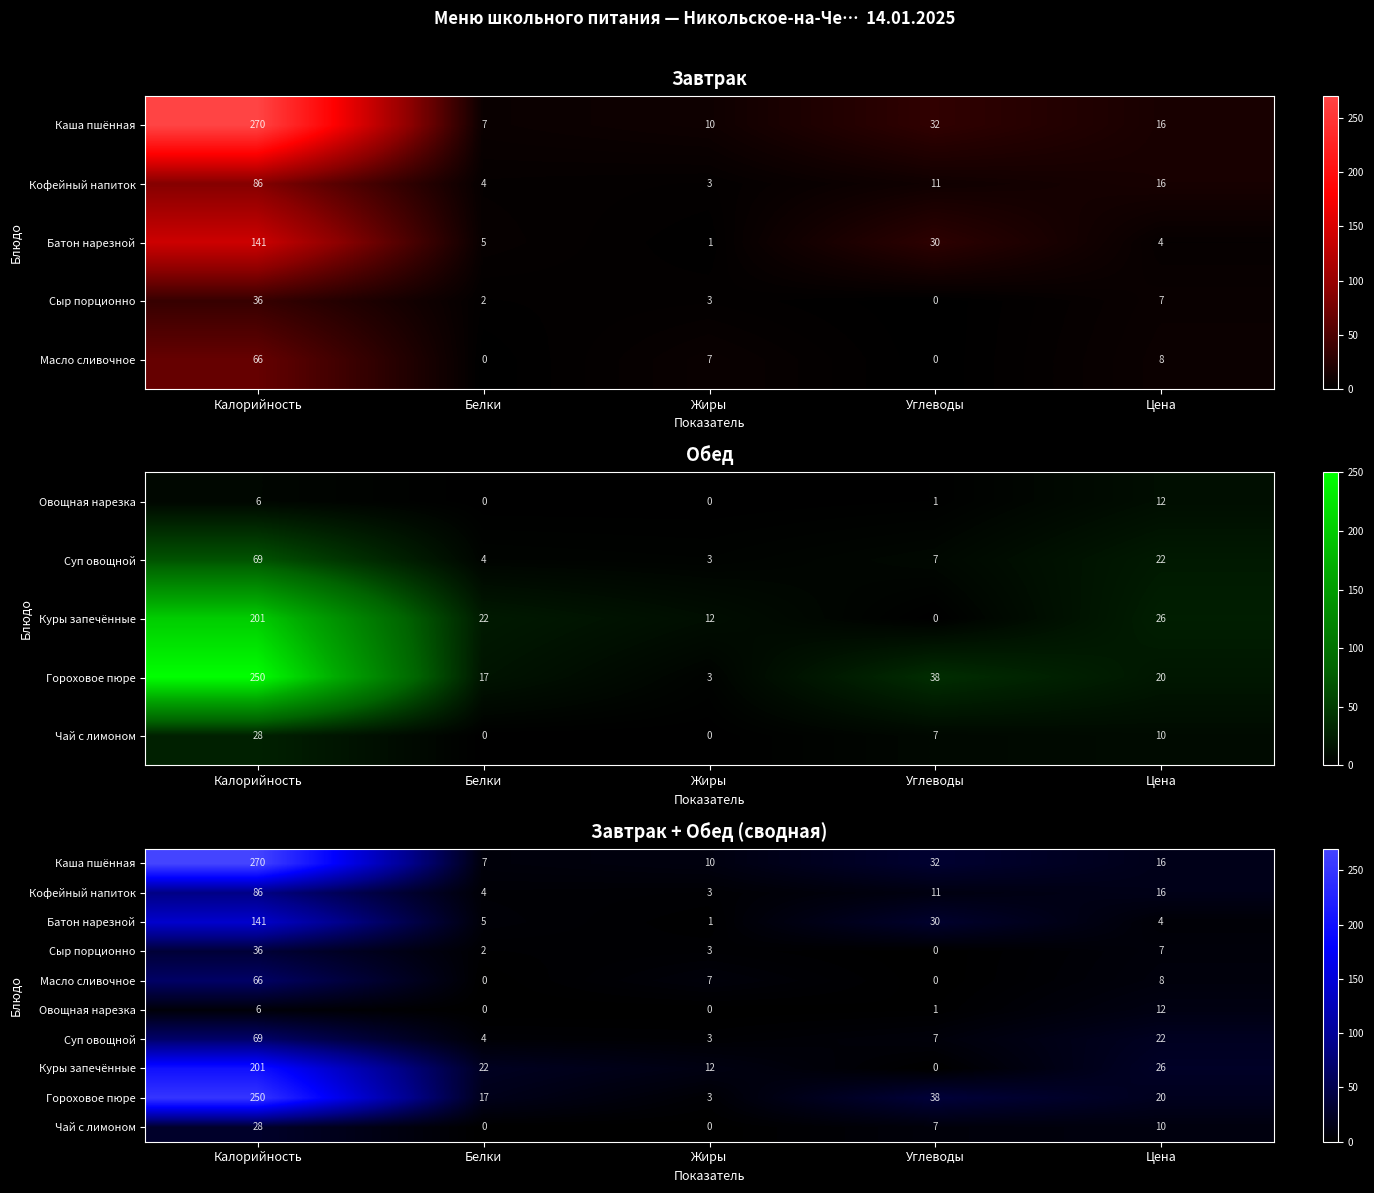

Which label corresponds to the largest value in the chart?

Калорийность